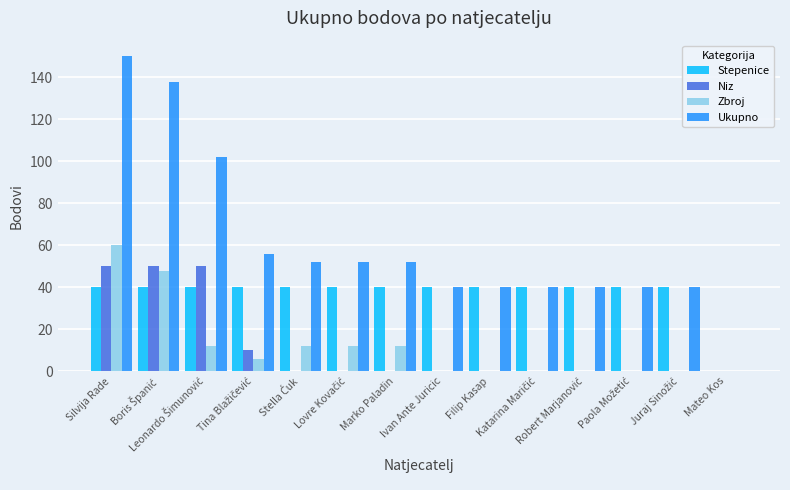

Which series has the largest total across all categories?

Ukupno